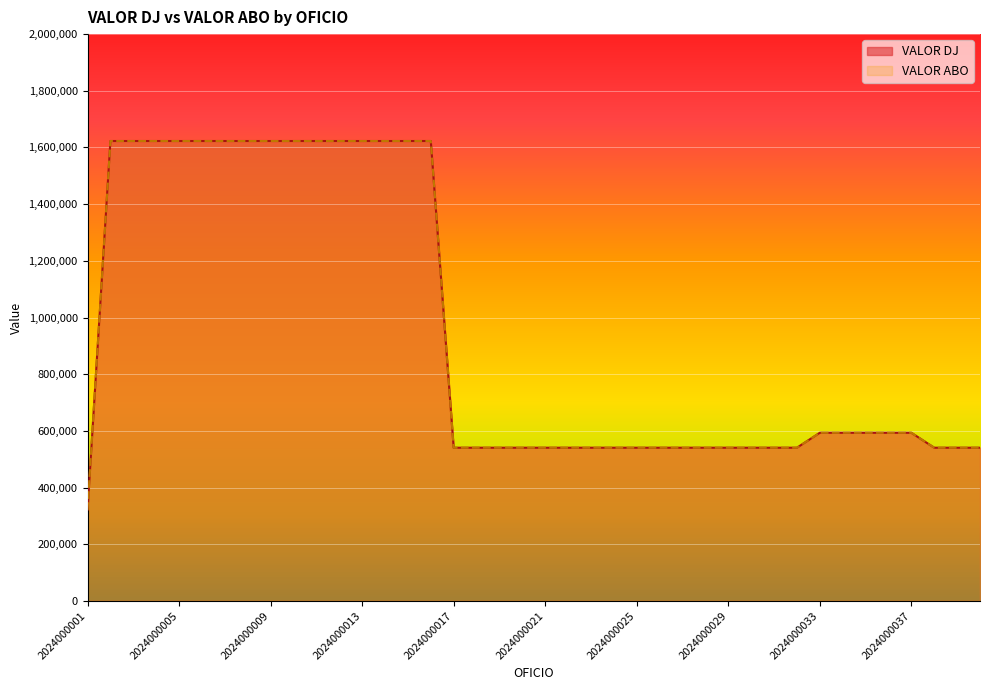

How many distinct data groups are displayed?

2